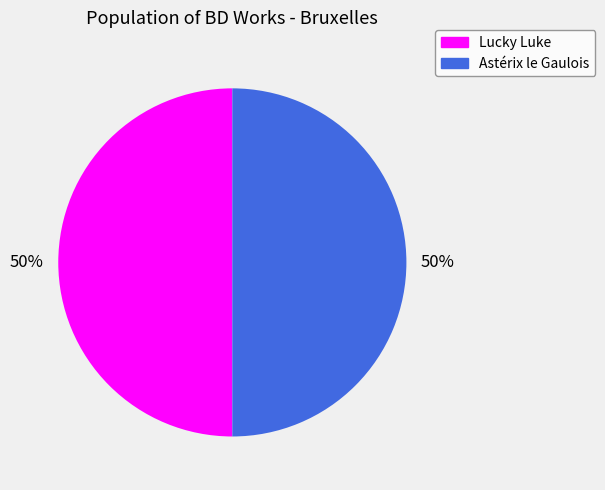

Is the sum of Astérix le Gaulois and Lucky Luke greater than half?

Yes